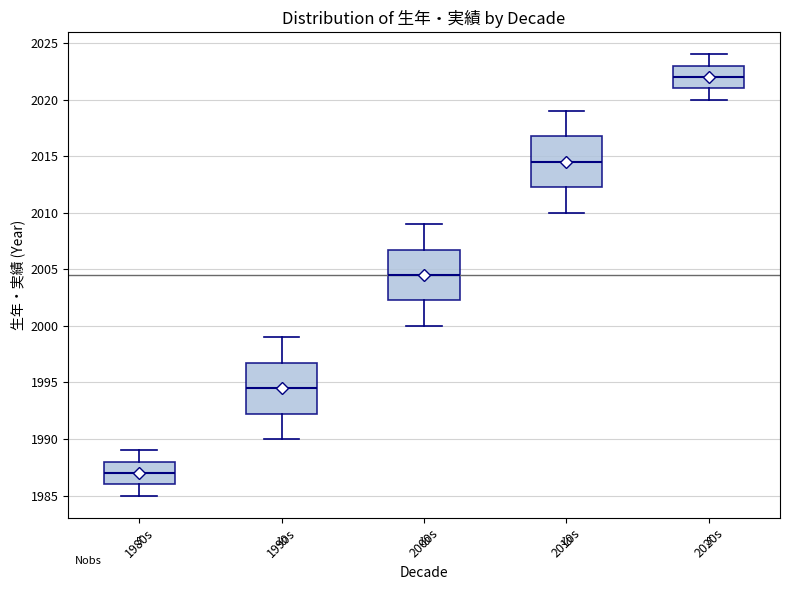

Where is the upper edge of the box for 2020s on the y-axis? The values are not printed on the chart, so give them approximately, as read against the axis.

2023.0